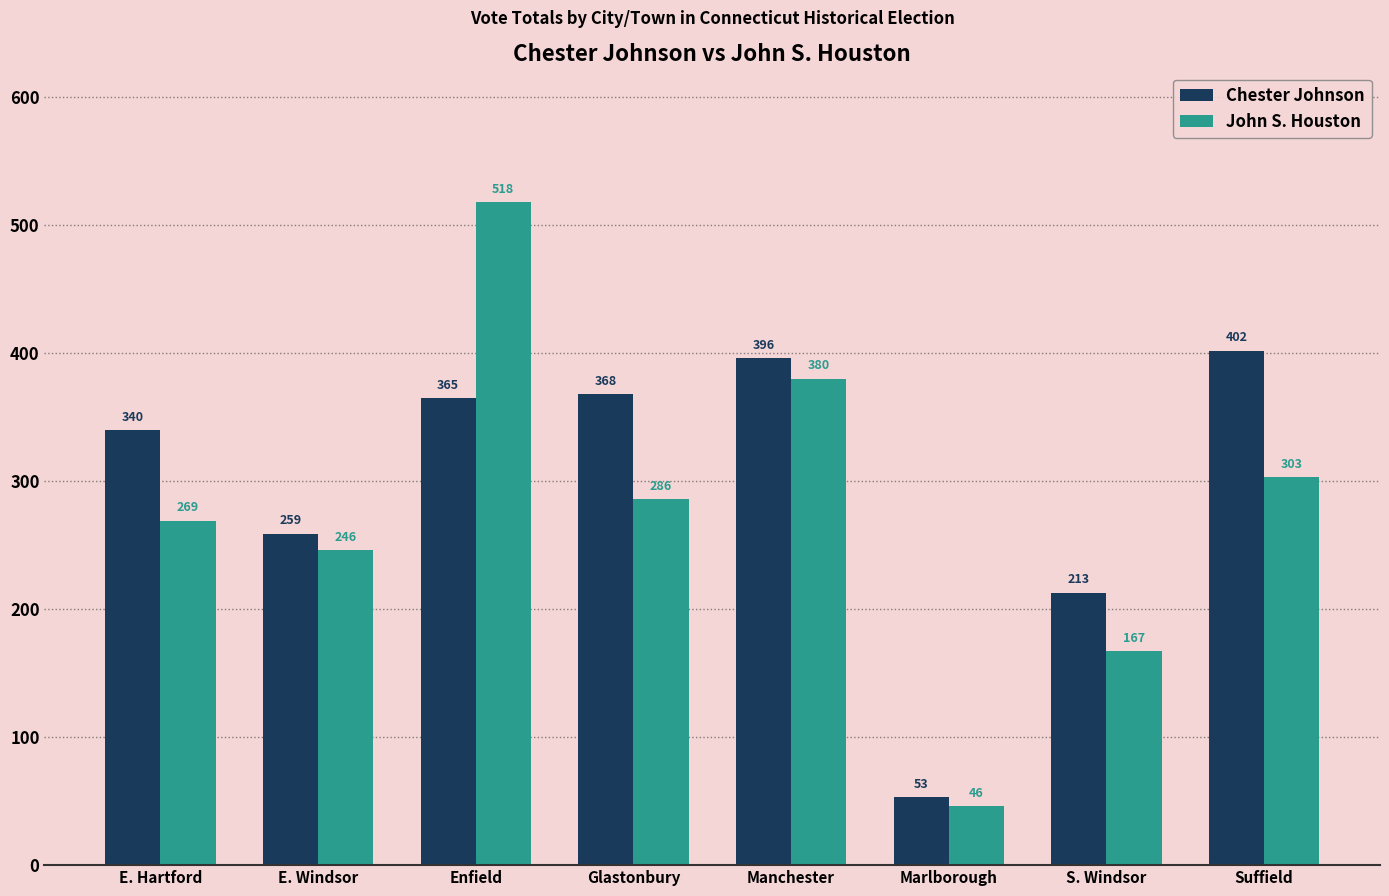

Rank the series at Glastonbury from lowest to highest value.

John S. Houston, Chester Johnson